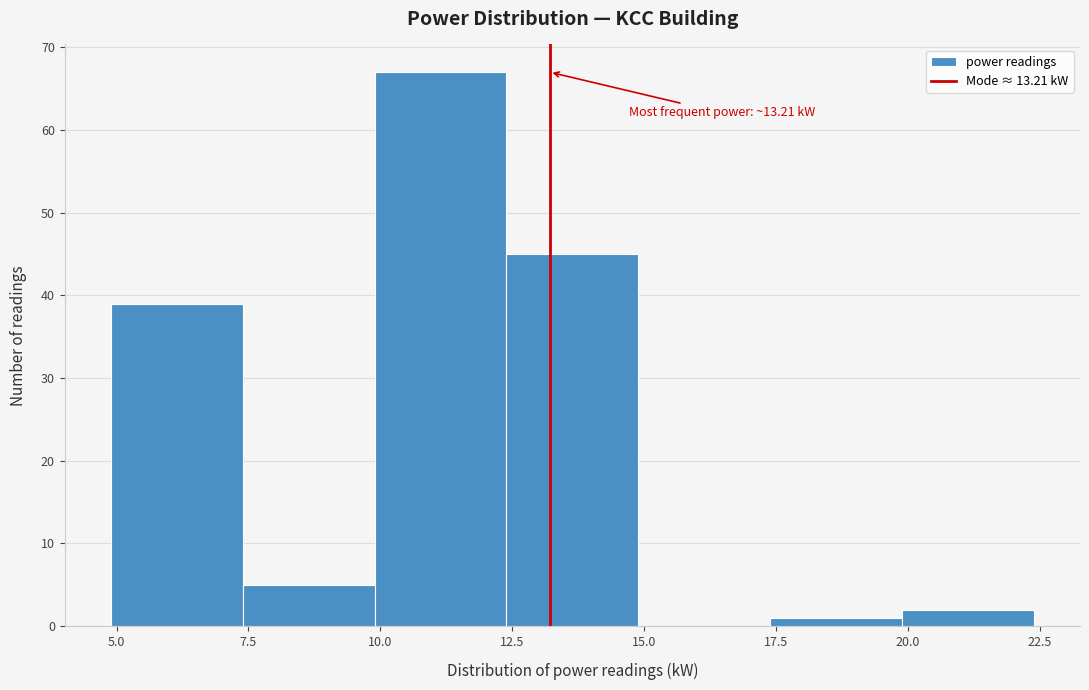

Which range on the x-axis has the tallest bar?

10.0 to 12.5